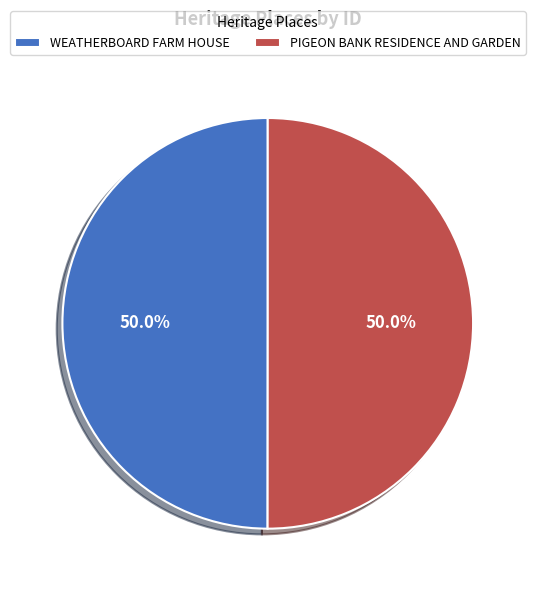

To the nearest percent, what is the combined percentage of PIGEON BANK RESIDENCE AND GARDEN and WEATHERBOARD FARM HOUSE?

100%